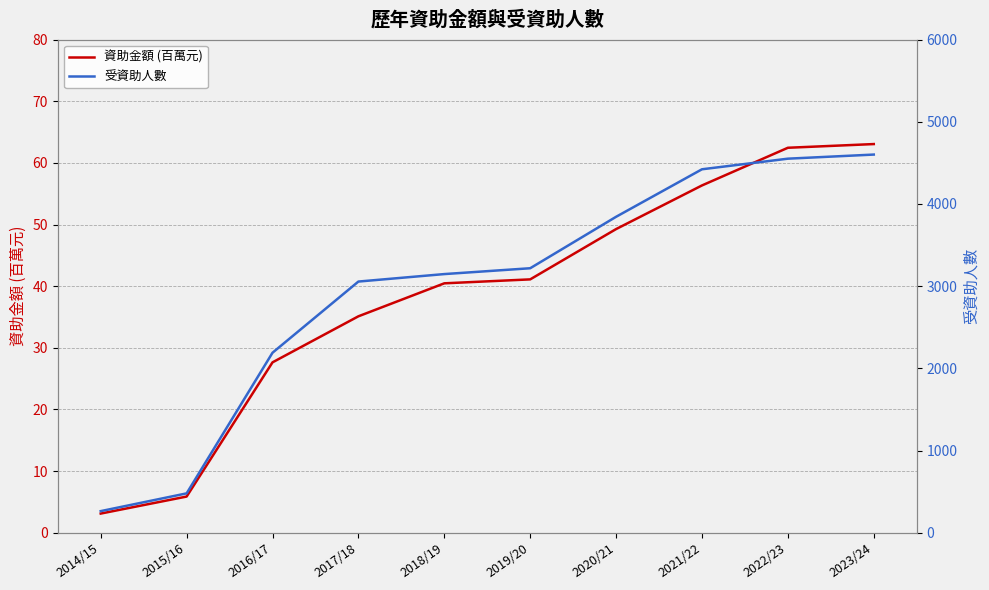

Which series changed the most between 2014/15 and 2016/17?

受資助人數